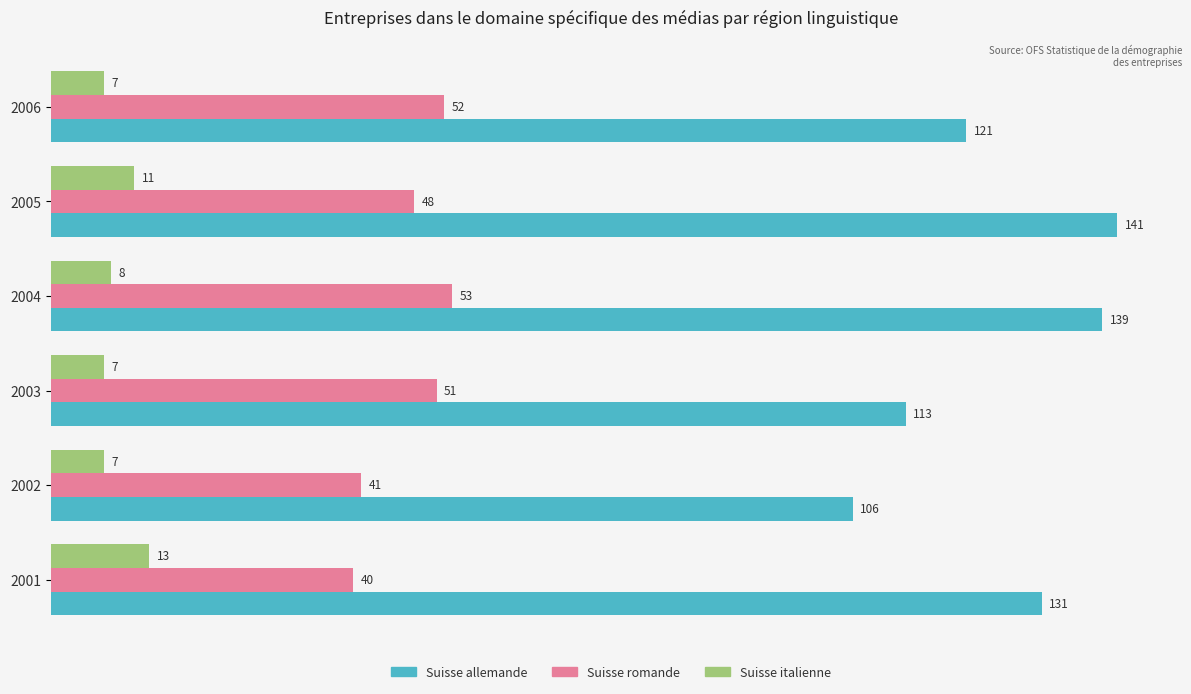

How many categories are shown in the chart?

6